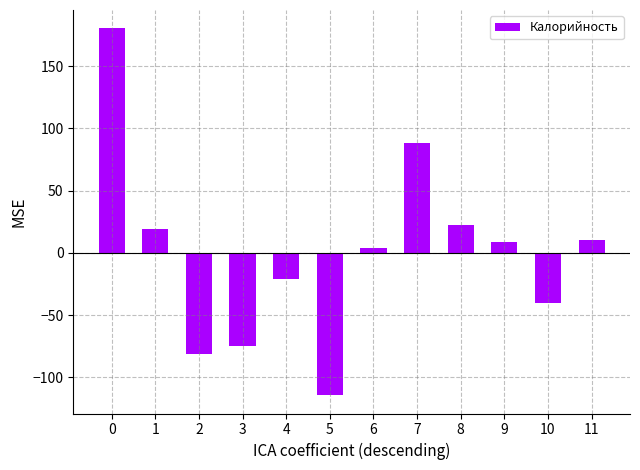

What is the difference between the maximum and minimum values?

294.7